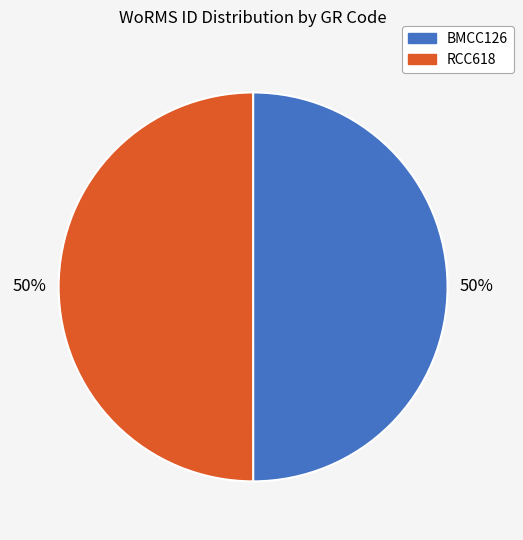

Approximately how many times larger is the value at RCC618 compared to BMCC126?

1.0